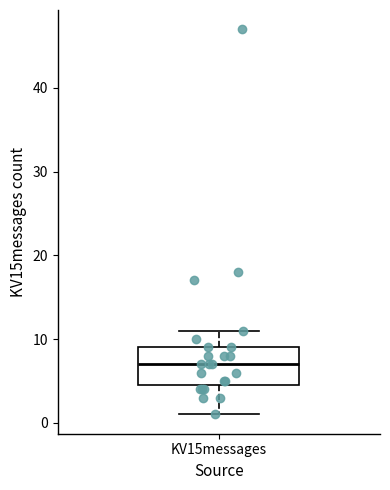

Read this box plot against the y-axis: the position of the median line, the range covered by the box, and the ends of both whiskers. The values are not printed on the chart, so give them approximately, as read against the axis.

median 7, box 5 to 9, whiskers 1 to 11